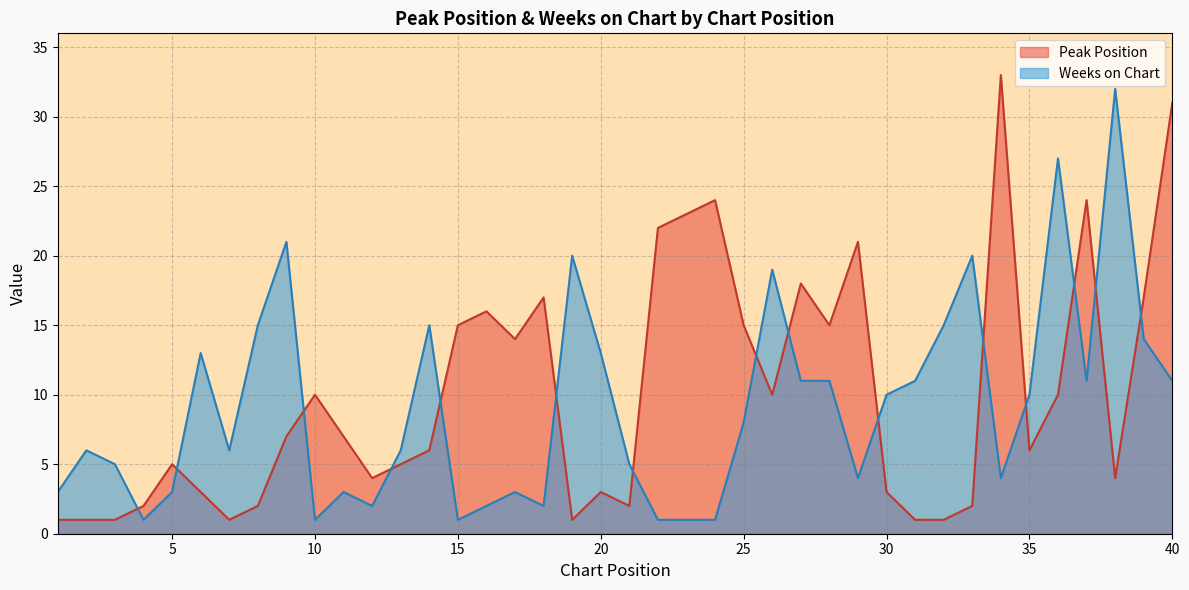

Where is the first local minimum for Peak Position?

7